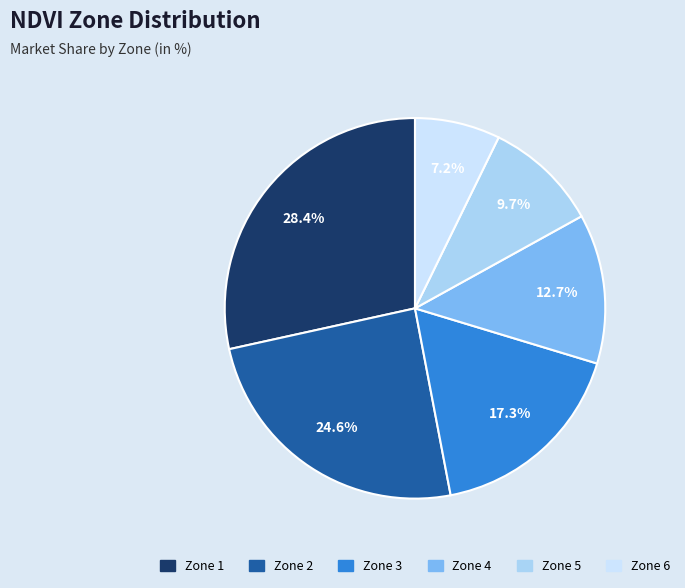

To the nearest percent, what is the difference between the largest and smallest slice percentages?

21%